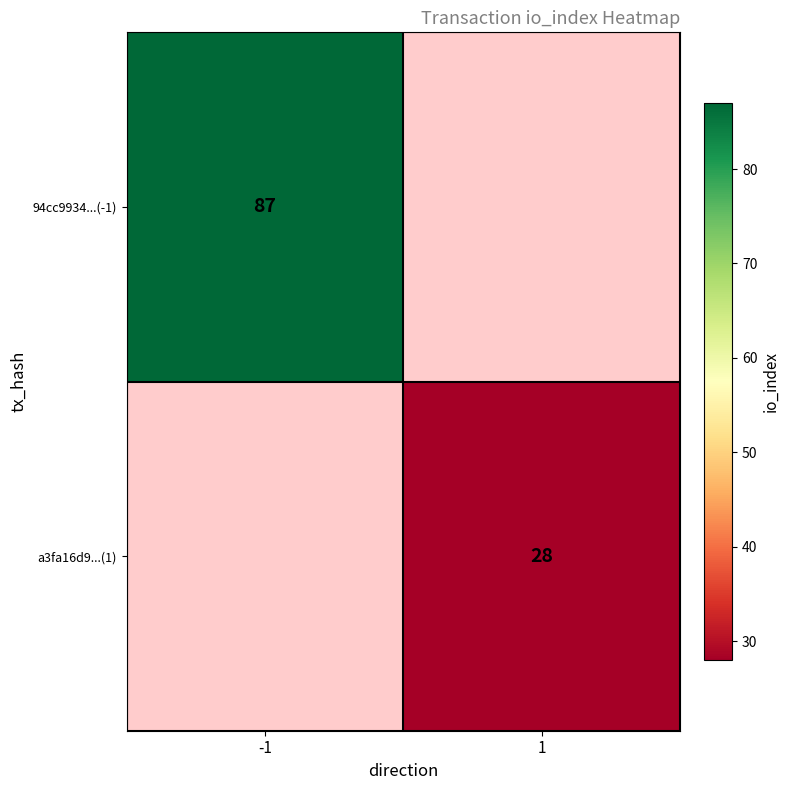

Is the value of 94cc9934...(-1) at -1 greater than the value of a3fa16d9...(1) at 1?

Yes